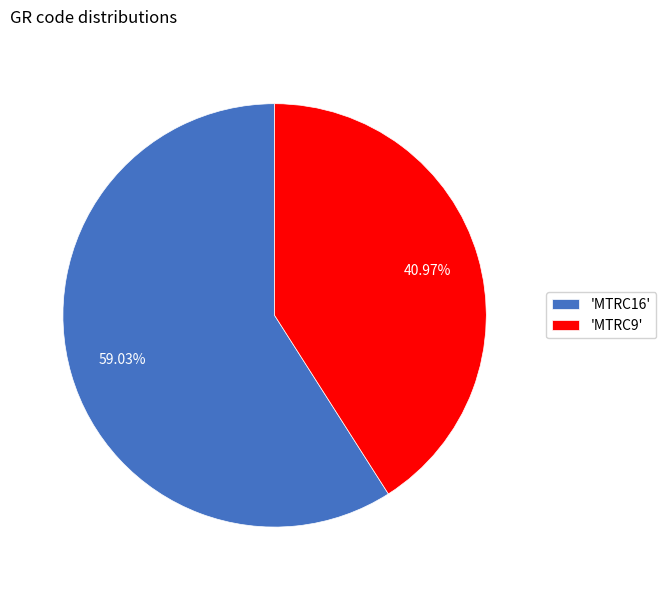

What is the ratio of the value at 'MTRC16' to the value at 'MTRC9'?

1.4